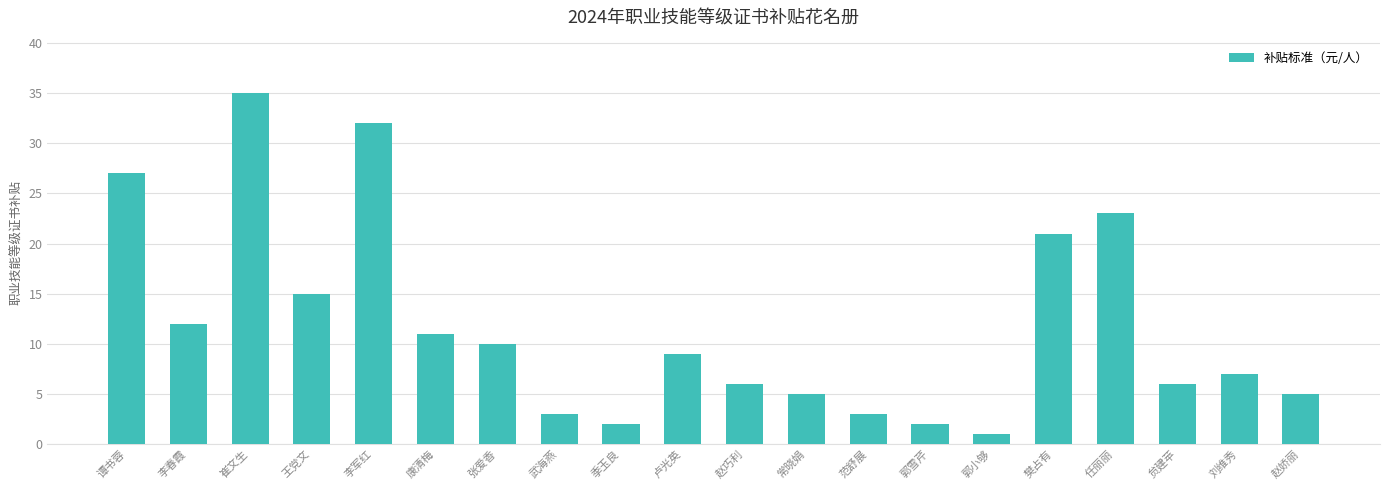

What is the greatest value displayed?

35